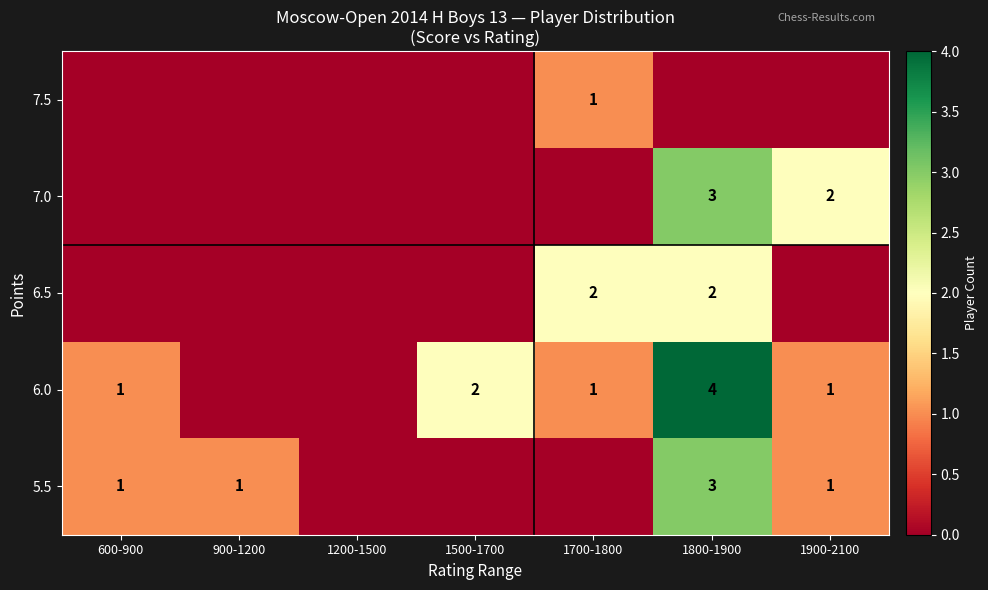

Which label corresponds to the largest value in the chart?

1800-1900